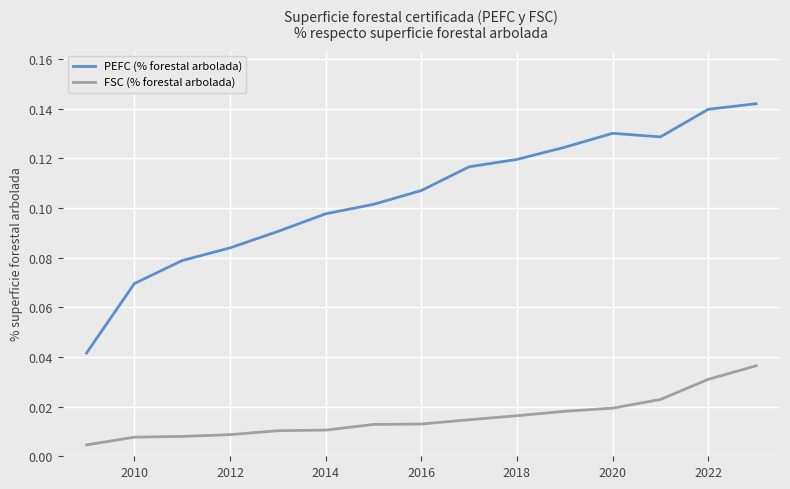

Which series has the widest spread of values?

PEFC (% forestal arbolada)